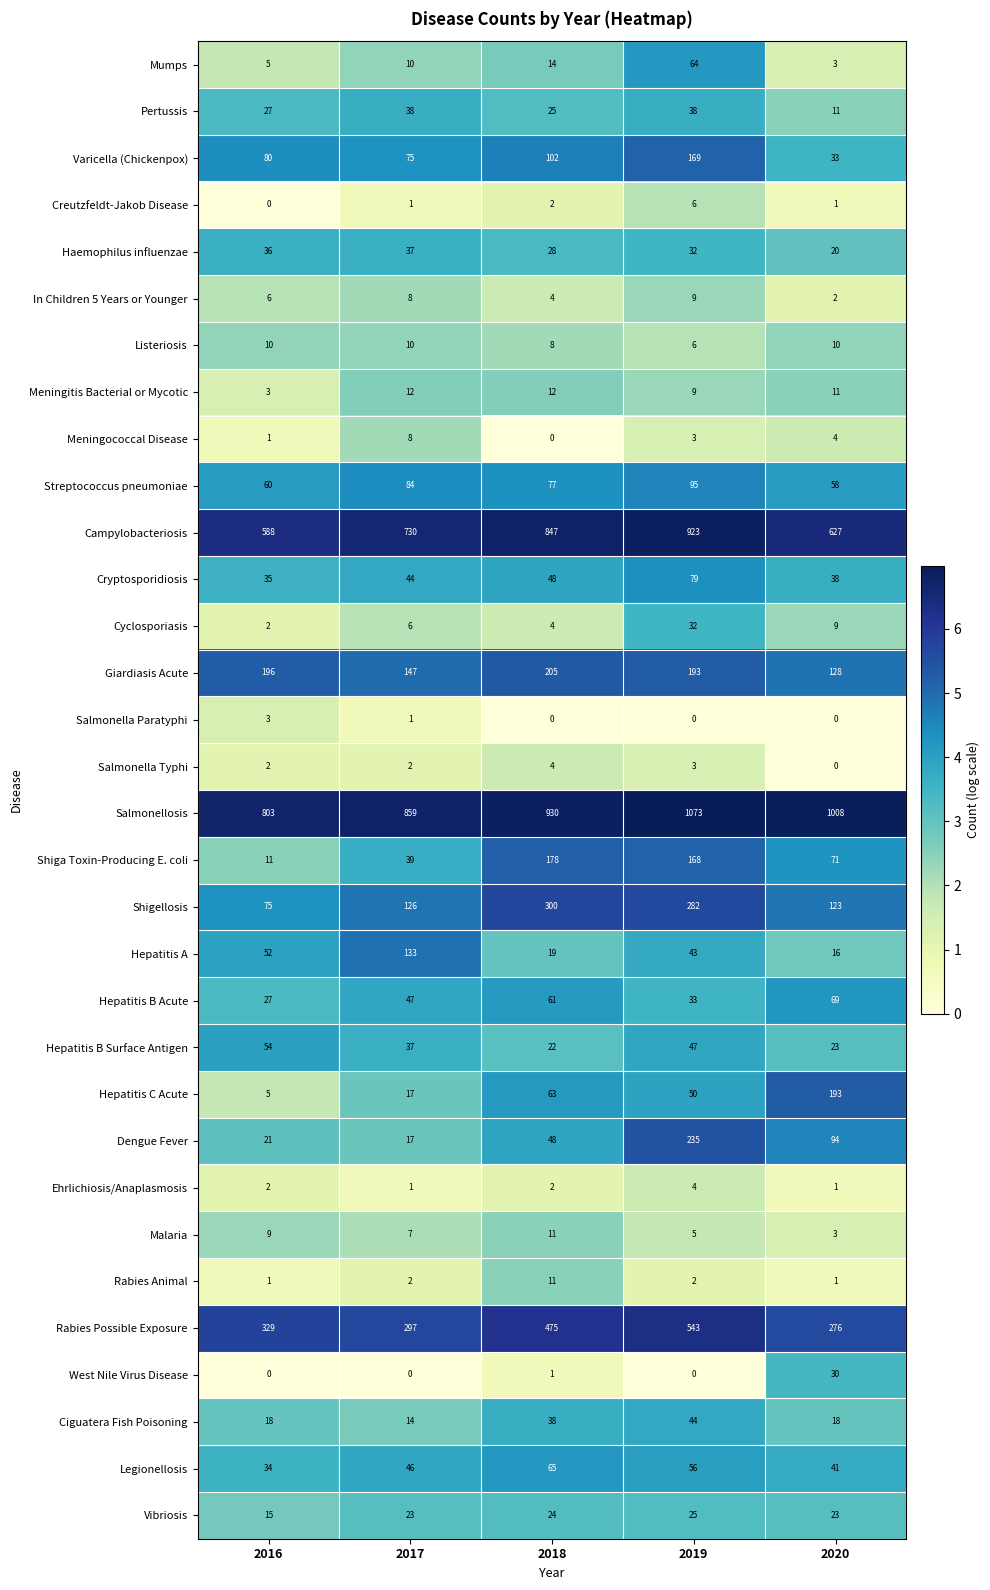

How many categories are shown in the chart?

5